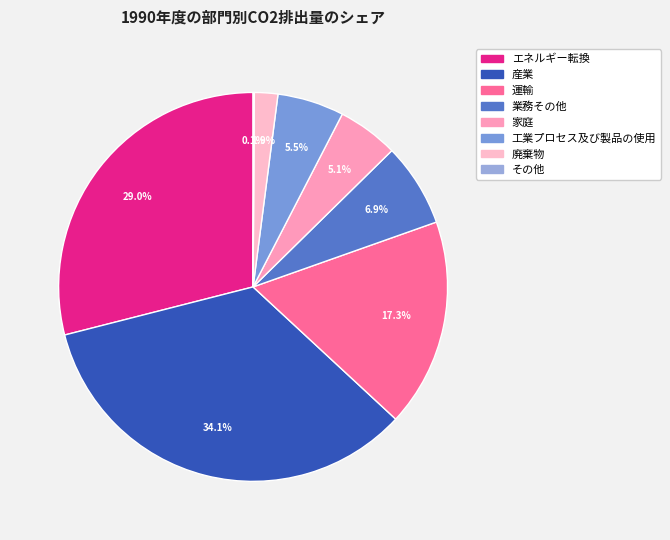

Is it true that 工業プロセス及び製品の使用 is 19% of the pie?

False